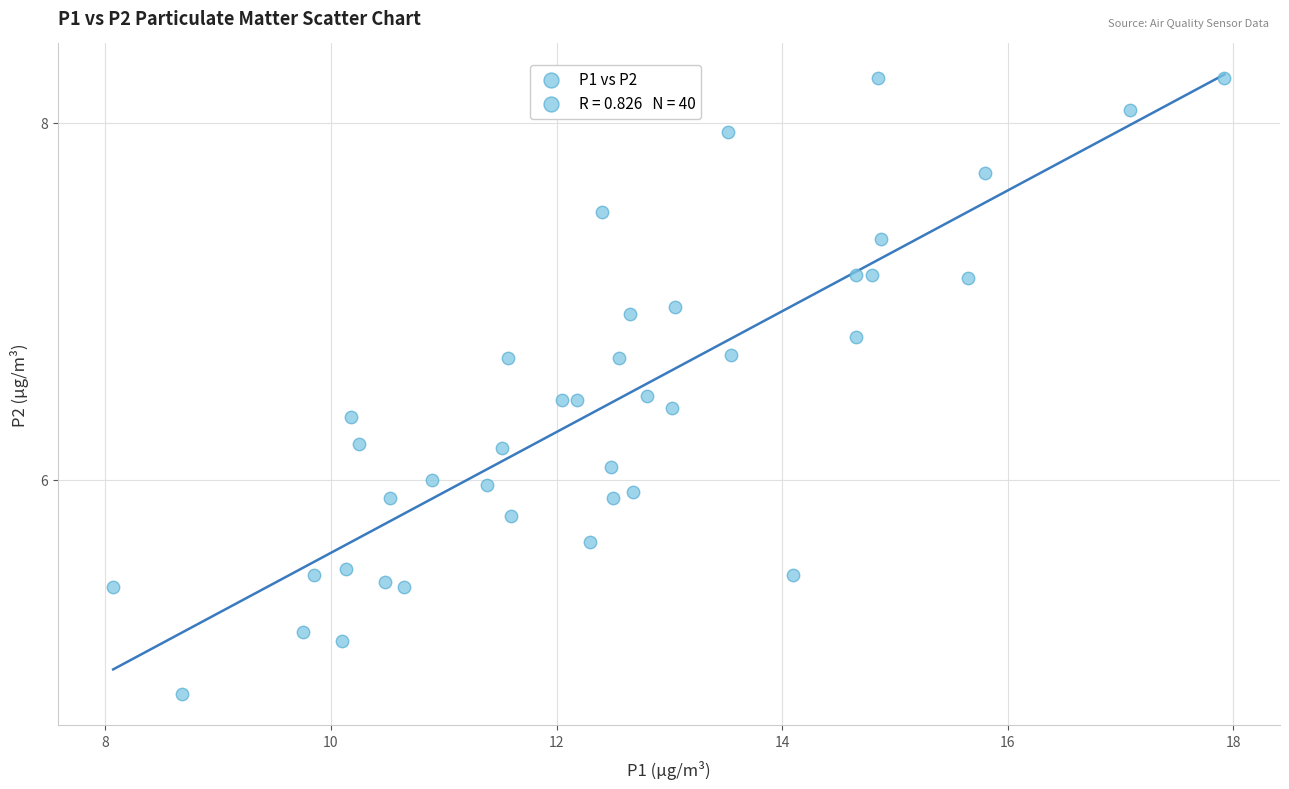

What is the range of X values (max minus min)?

9.9